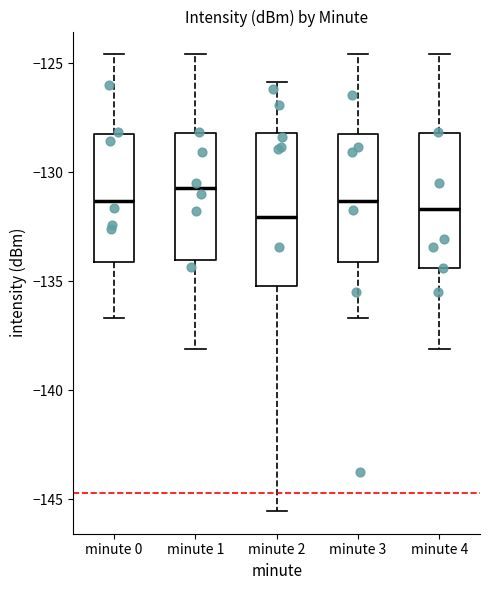

Which box is the tallest, from its lower edge to its upper edge?

minute 2